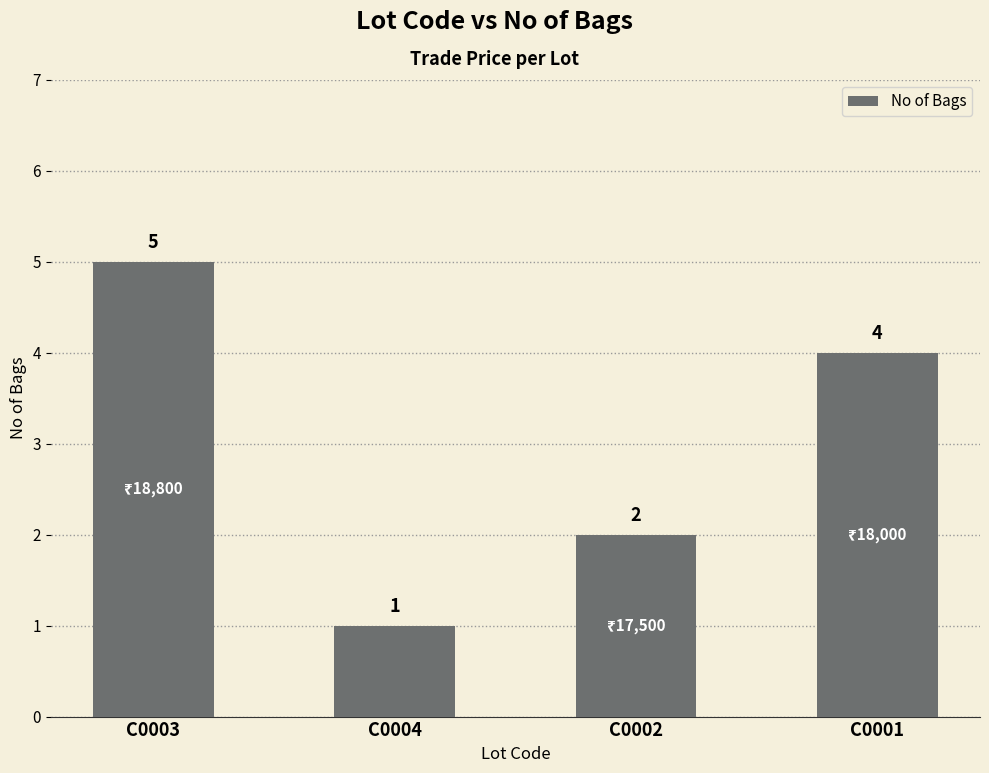

Read the value at C0002.

2